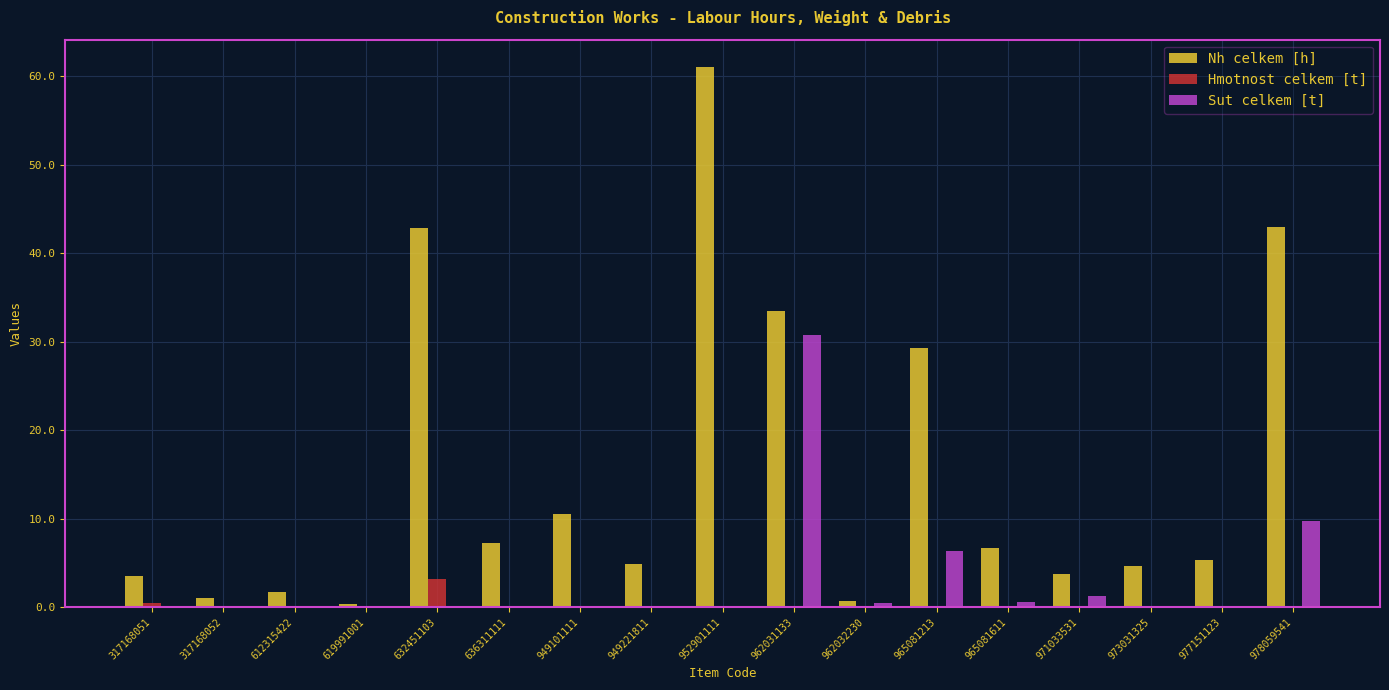

The value of Sut celkem [t] at 962032230 is 0.5. True or false?

True